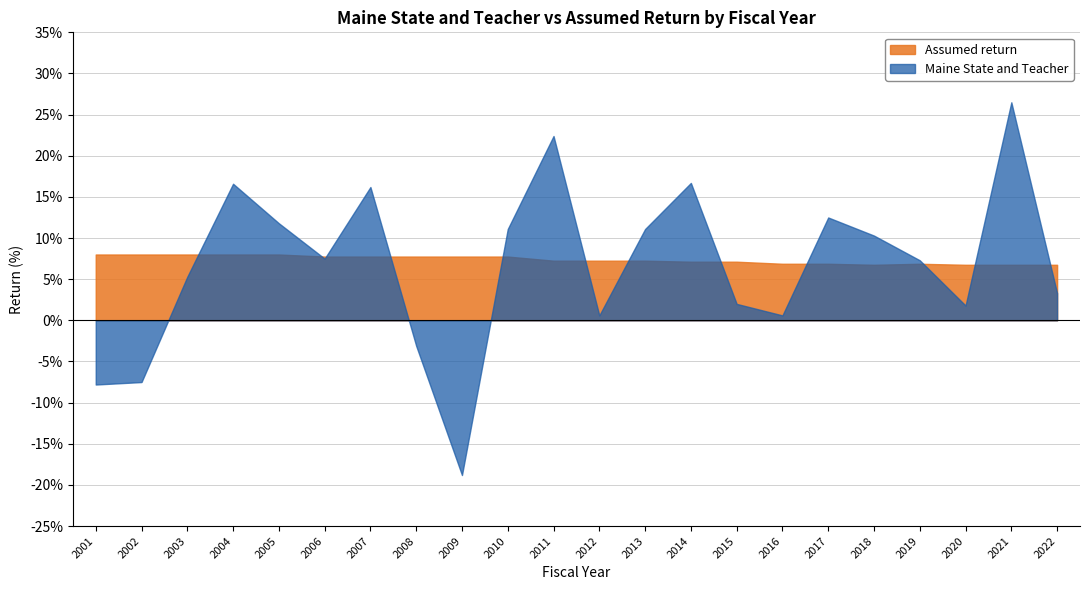

The Assumed return series shows 7.8 at 2008. True or false?

True